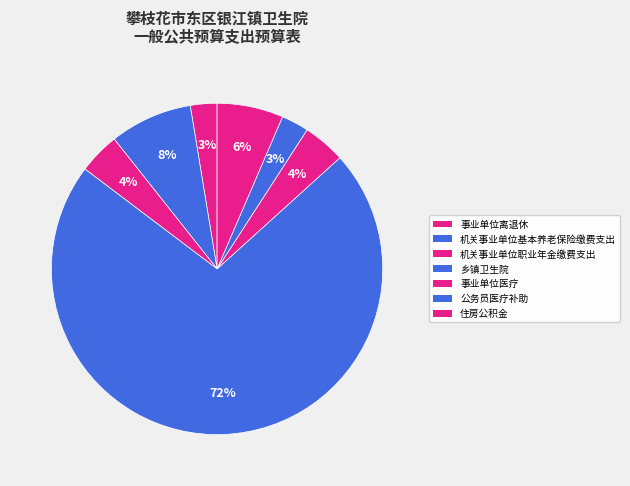

How many segments does this pie chart have?

7